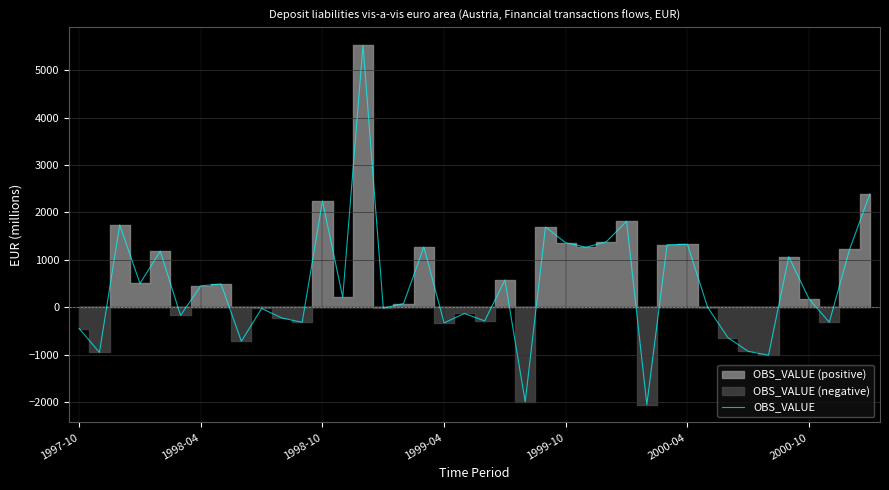

At which category does the chart reach its minimum across all series?

28